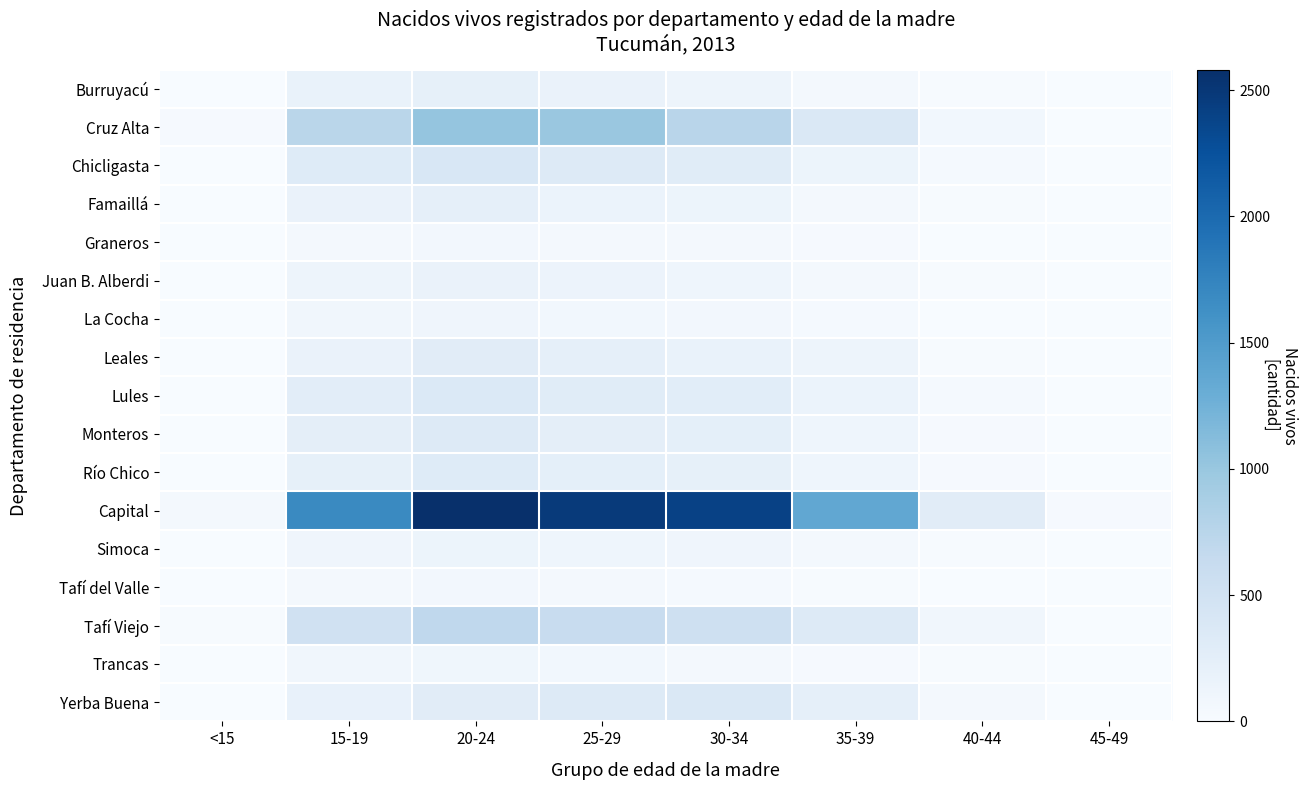

Reading right to left, extract all data points from this chart.

Burruyacú: 45-49=1	40-44=16	35-39=57	30-34=126	25-29=168	20-24=216	15-19=172	<15=5
Cruz Alta: 45-49=1	40-44=75	35-39=371	30-34=754	25-29=998	20-24=1024	15-19=744	<15=21
Chicligasta: 45-49=4	40-44=35	35-39=136	30-34=299	25-29=324	20-24=398	15-19=316	<15=9
Famaillá: 45-49=2	40-44=13	35-39=59	30-34=133	25-29=159	20-24=226	15-19=170	<15=2
Graneros: 45-49=0	40-44=2	35-39=22	30-34=44	25-29=52	20-24=64	15-19=56	<15=1
Juan B. Alberdi: 45-49=1	40-44=15	35-39=53	30-34=114	25-29=144	20-24=166	15-19=130	<15=0
La Cocha: 45-49=0	40-44=6	35-39=32	30-34=63	25-29=76	20-24=101	15-19=88	<15=4
Leales: 45-49=1	40-44=13	35-39=123	30-34=174	25-29=226	20-24=284	15-19=168	<15=3
Lules: 45-49=2	40-44=33	35-39=159	30-34=277	25-29=299	20-24=357	15-19=271	<15=8
Monteros: 45-49=0	40-44=24	35-39=117	30-34=237	25-29=245	20-24=324	15-19=248	<15=3
Río Chico: 45-49=0	40-44=24	35-39=119	30-34=219	25-29=238	20-24=319	15-19=215	<15=4
Capital: 45-49=28	40-44=287	35-39=1371	30-34=2403	25-29=2480	20-24=2581	15-19=1692	<15=41
Simoca: 45-49=0	40-44=11	35-39=57	30-34=110	25-29=113	20-24=133	15-19=105	<15=5
Tafí del Valle: 45-49=0	40-44=9	35-39=18	30-34=35	25-29=55	20-24=68	15-19=49	<15=3
Tafí Viejo: 45-49=3	40-44=83	35-39=327	30-34=542	25-29=618	20-24=693	15-19=508	<15=13
Trancas: 45-49=1	40-44=11	35-39=29	30-34=58	25-29=76	20-24=97	15-19=84	<15=3
Yerba Buena: 45-49=4	40-44=56	35-39=224	30-34=370	25-29=327	20-24=284	15-19=184	<15=2